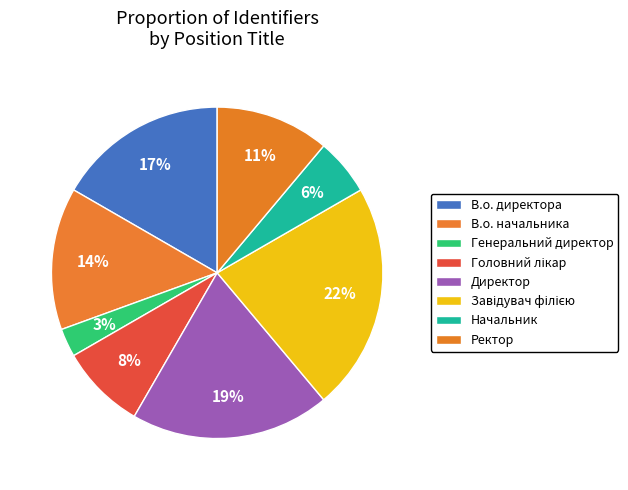

How many slices are in this pie chart?

8